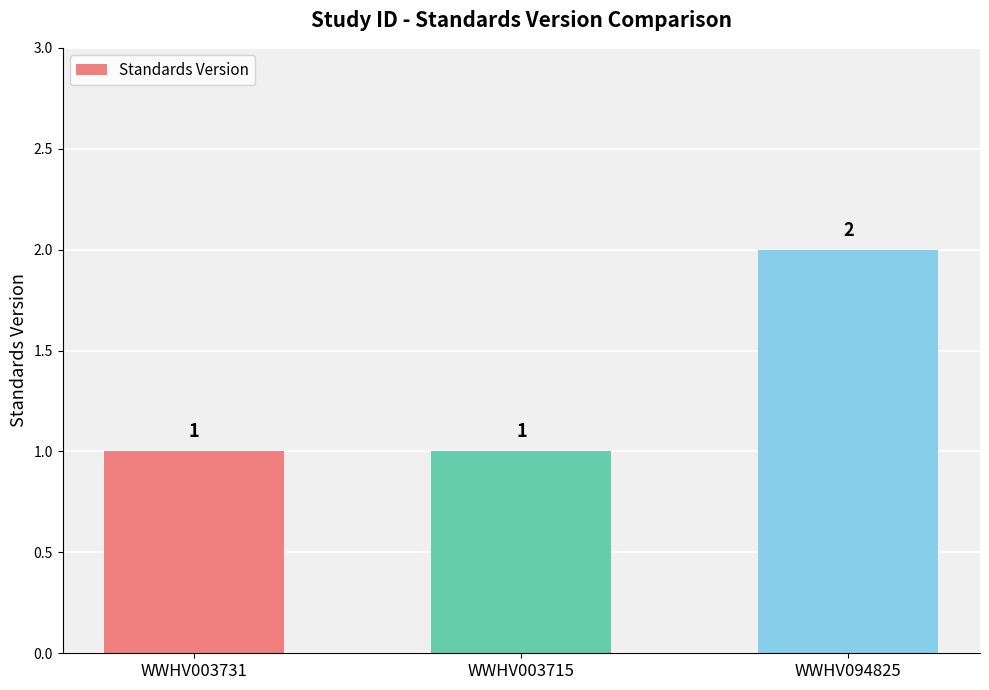

What is the sum of all values?

4